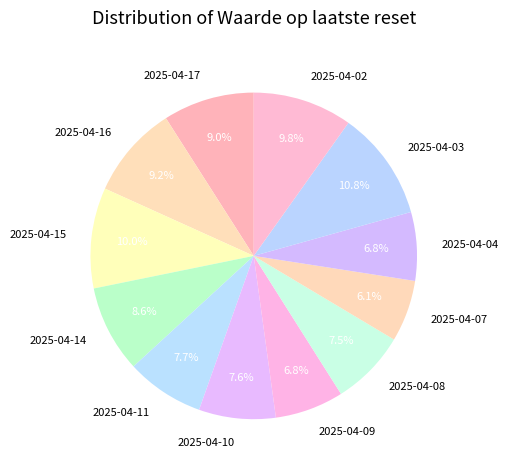

Does 2025-04-16 represent more than half of the total?

No